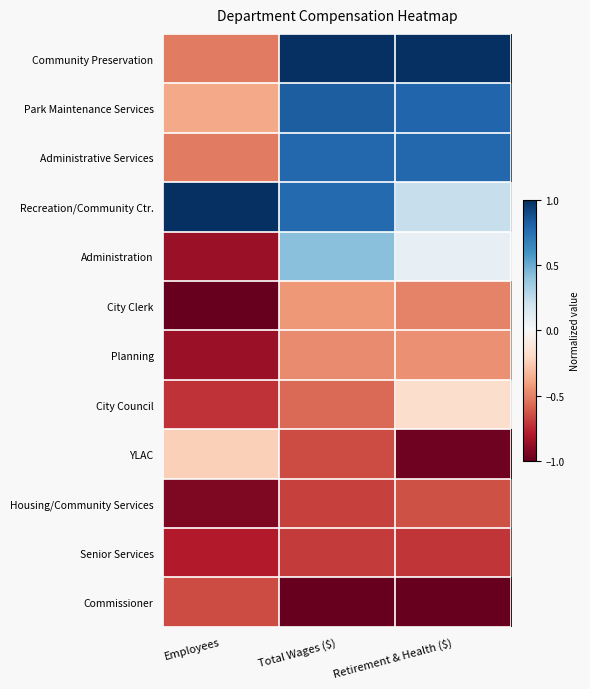

What is the difference between the highest and lowest values at Retirement & Health ($)?

2.0